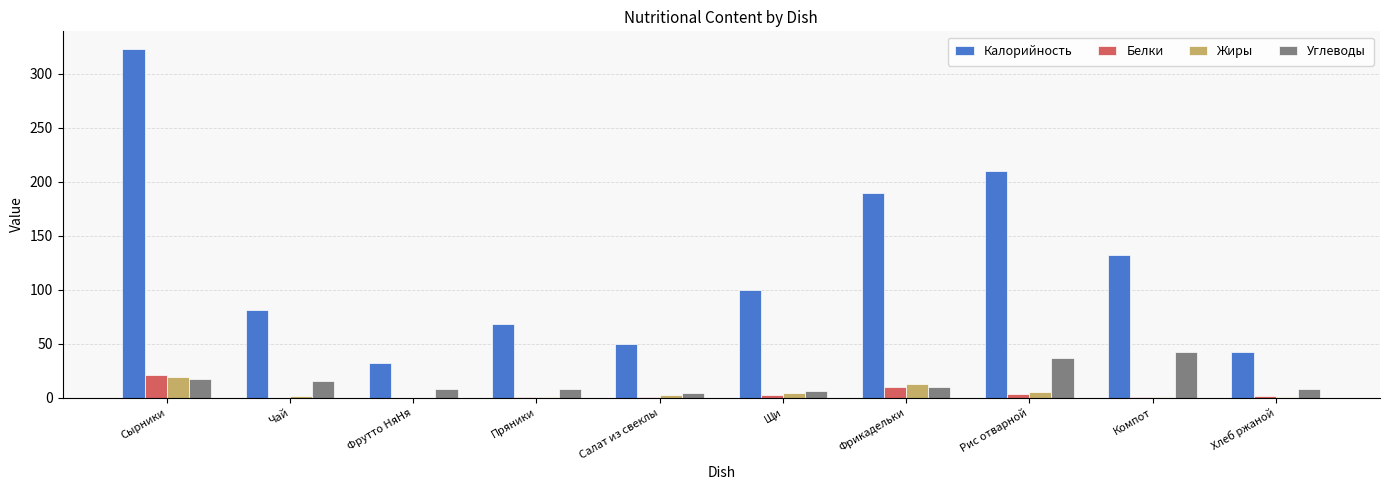

What is the sum of all Белки values?

40.9